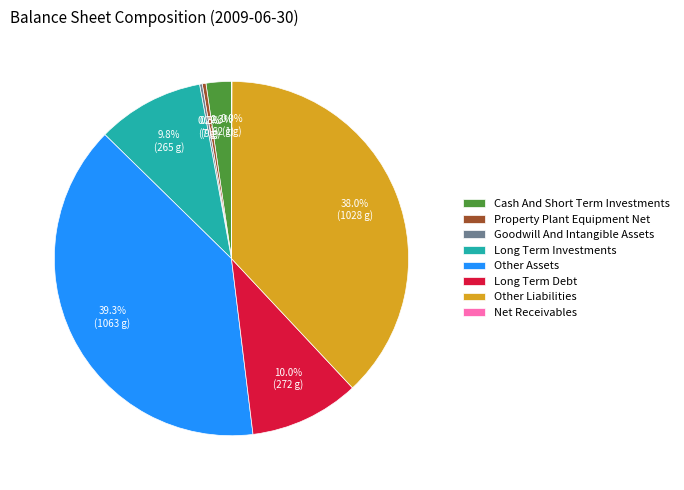

What is the ratio of the value at Long Term Investments to the value at Other Liabilities?

0.3